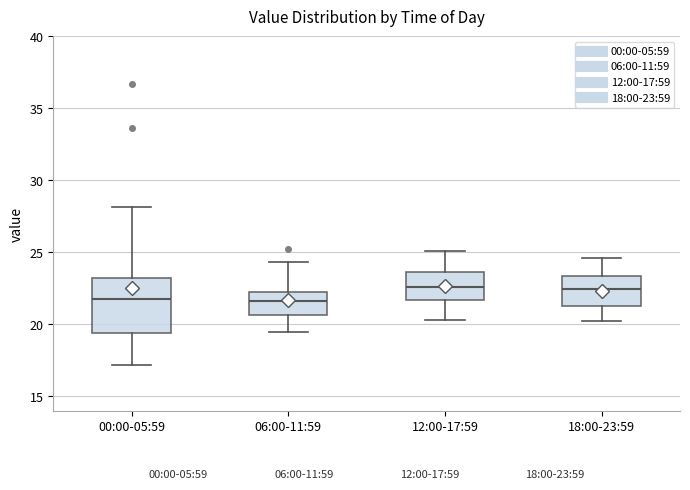

Which box is the tallest, from its lower edge to its upper edge?

00:00-05:59